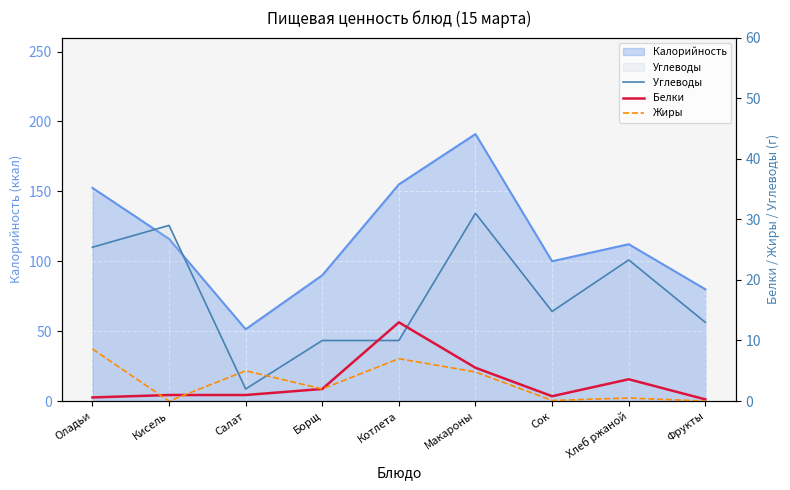

True or false: Жиры has a value of 8.1 at Салат.

False